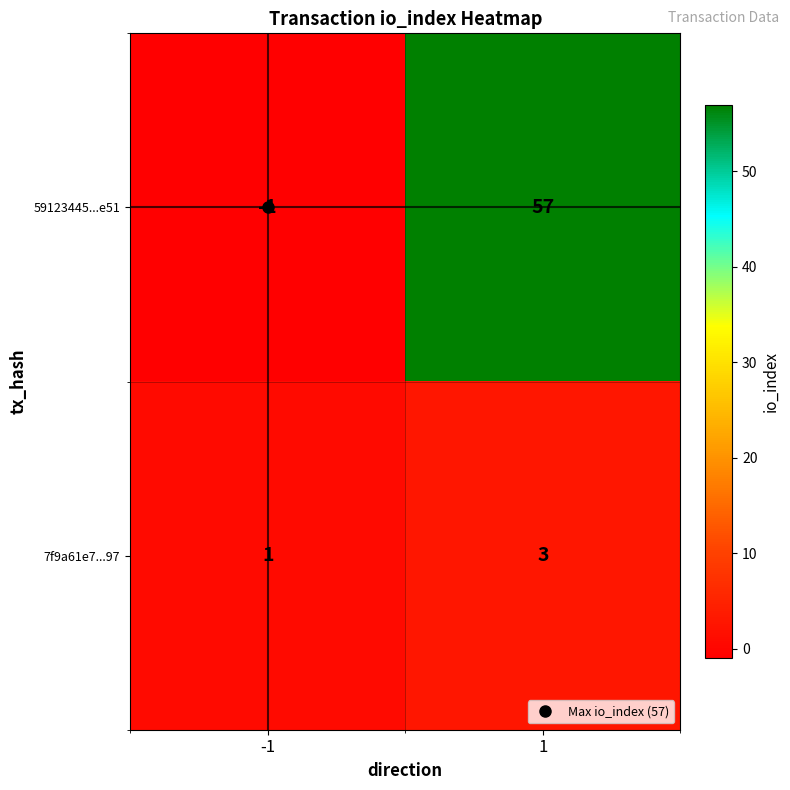

Count the number of data series in this chart.

2